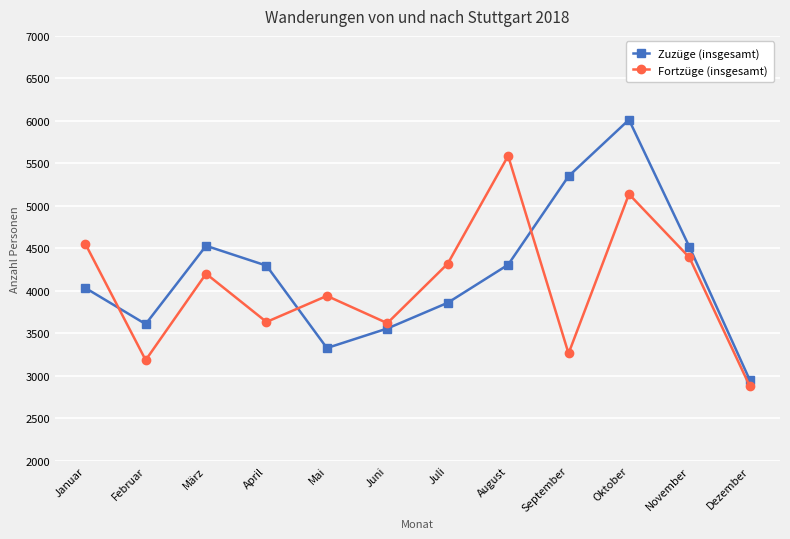

At how many categories does at least one series exceed 3498?

11